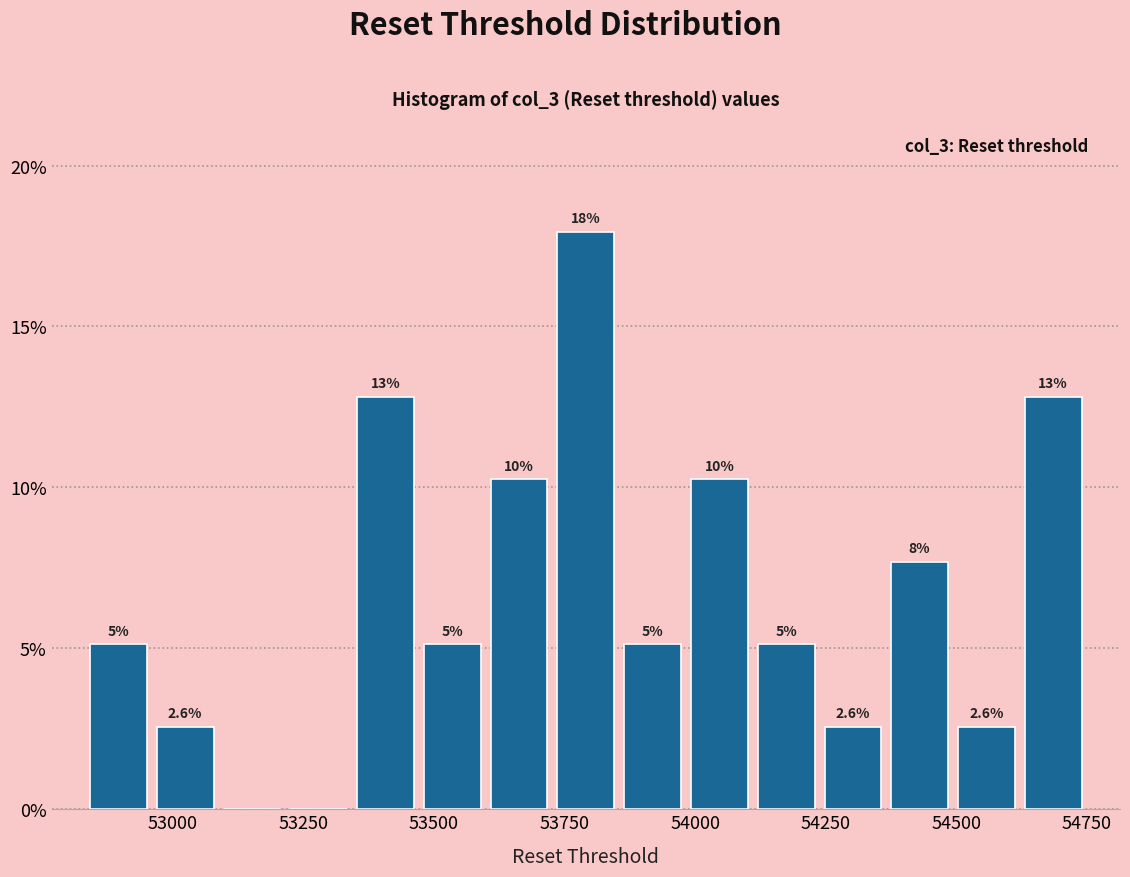

Around what value on the x-axis is the tallest bar? Give the approximate position of its centre, as read against the axis.

53800